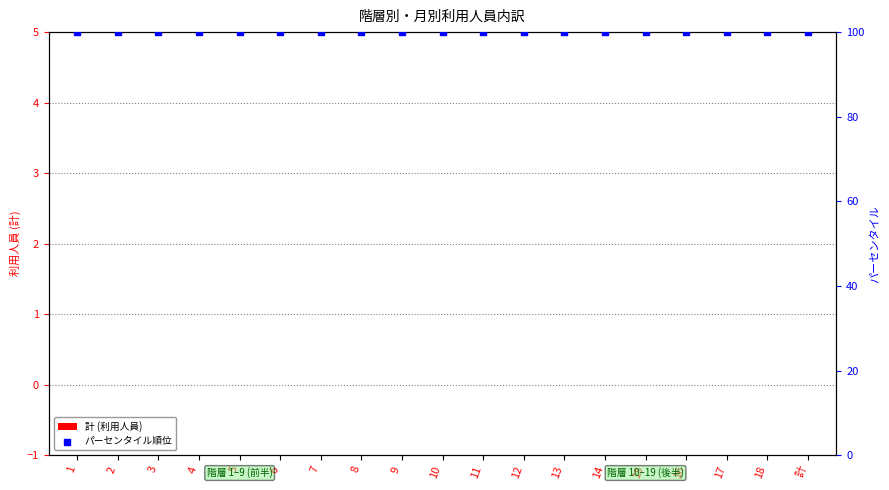

What is the total value across all series at 10?

100